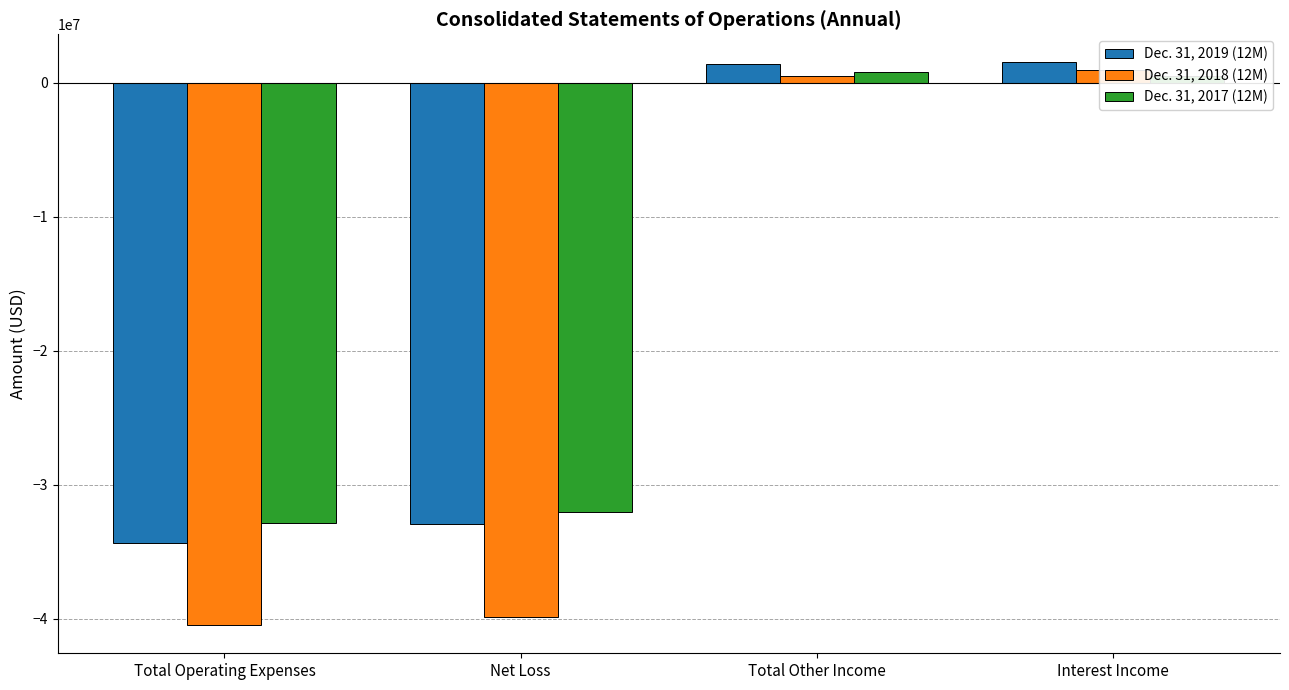

What is the maximum value for Dec. 31, 2019 (12M)?

1522138